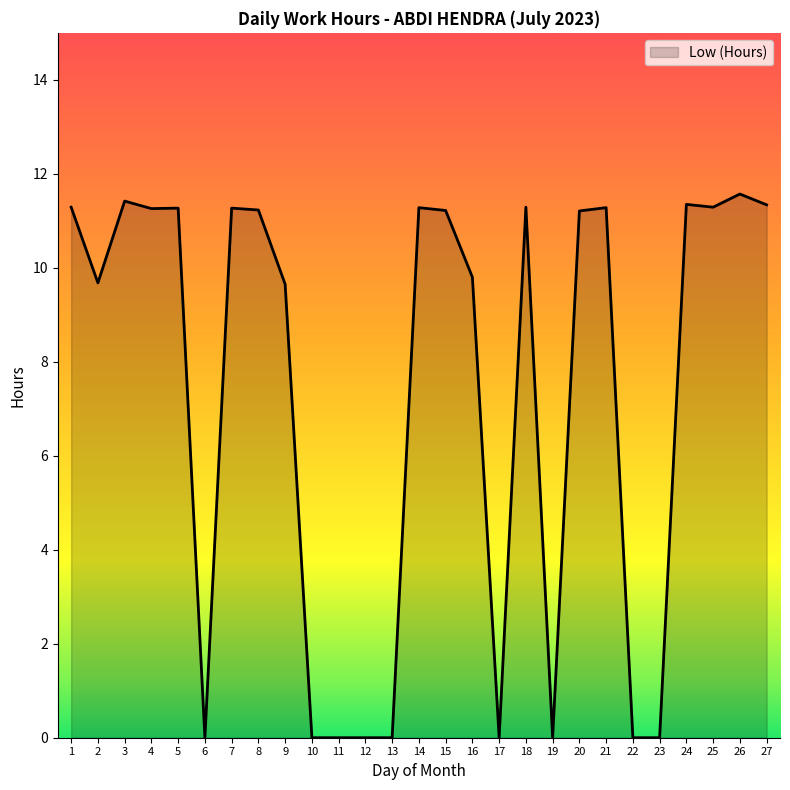

Where does the data first go above 11?

1